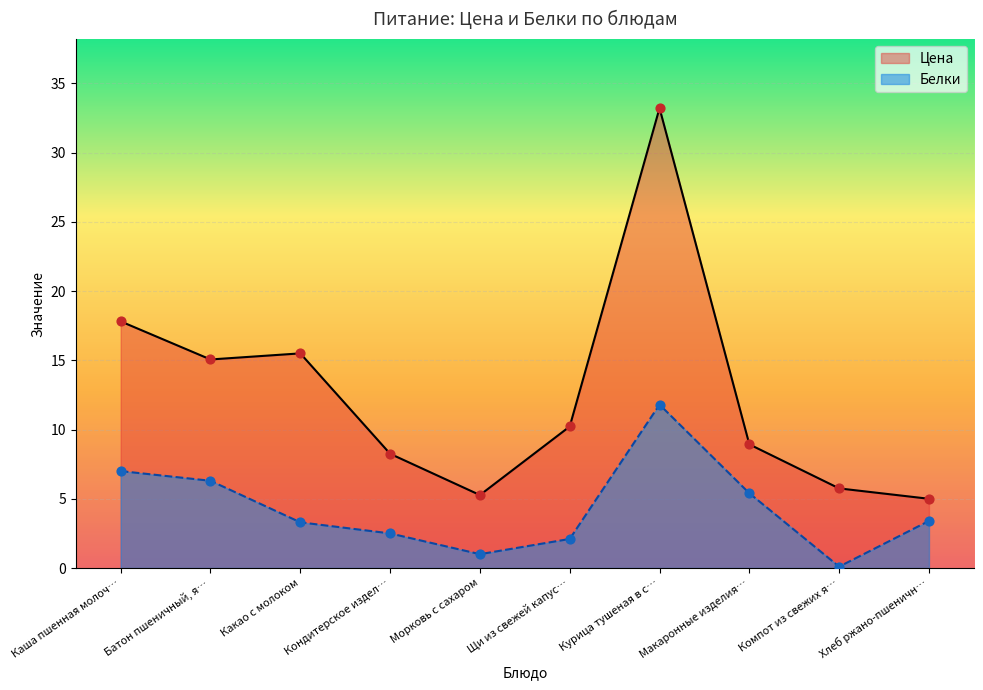

What is the total value across all series at Морковь с сахаром?

6.3